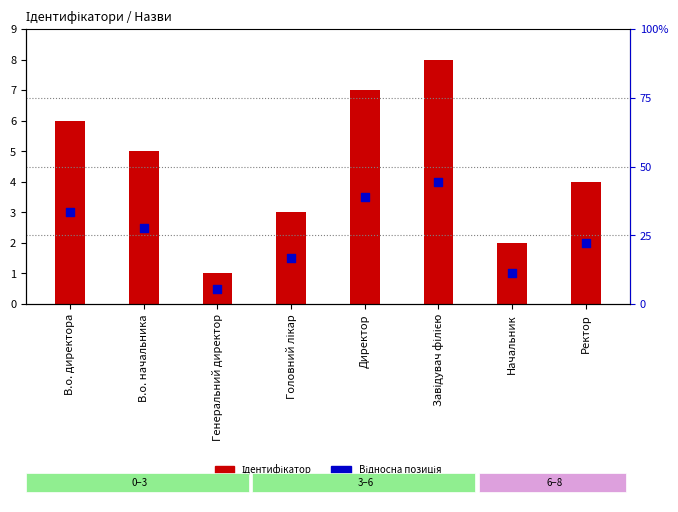

Is the value of Відносна позиція at Директор greater than the value of Ідентифікатор at Директор?

No